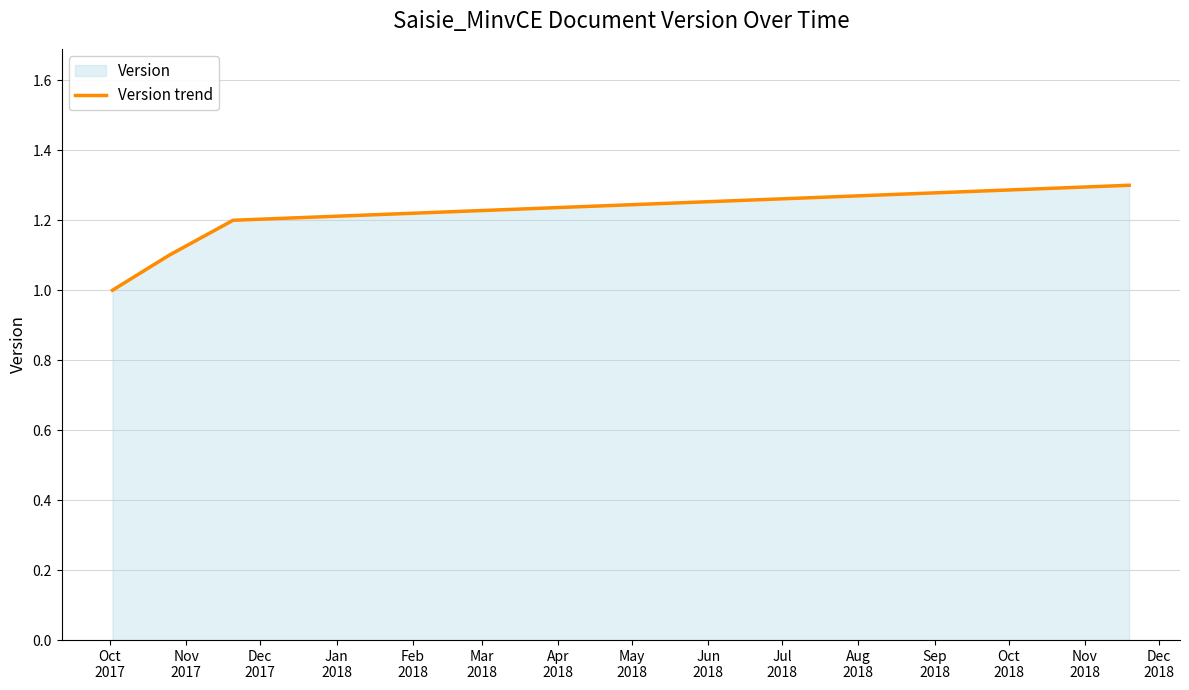

What is the value of the 1st point from the left?

1.0